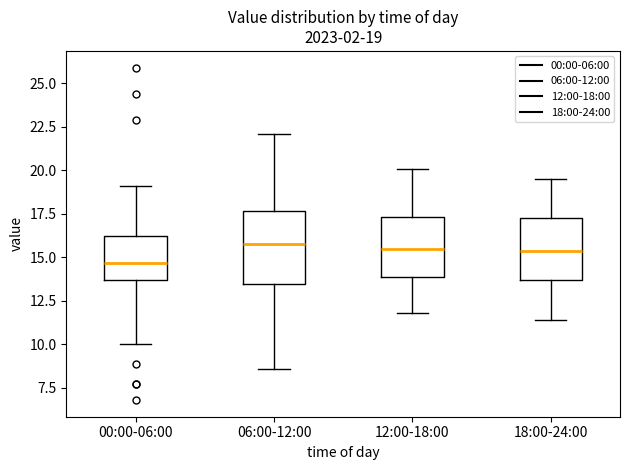

Which box's median line is the lowest?

00:00-06:00